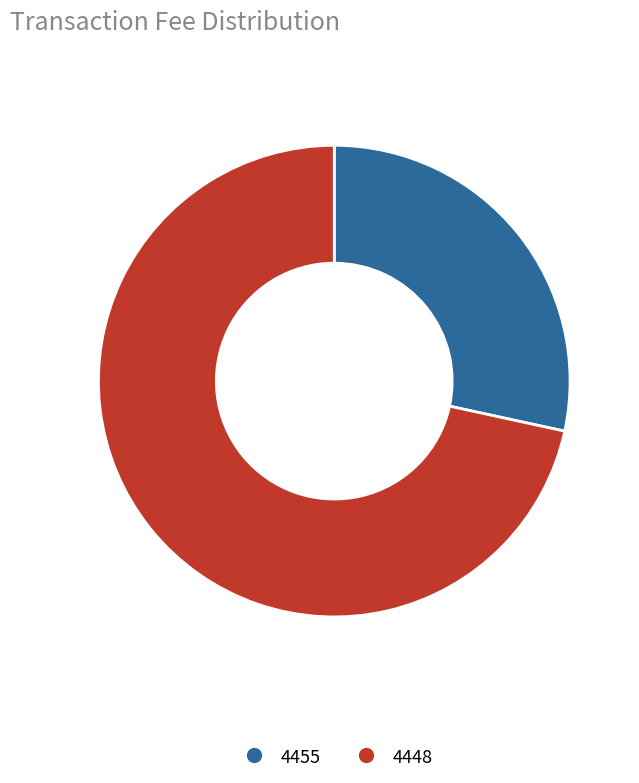

Is the sum of 4455 and 4448 greater than half?

Yes